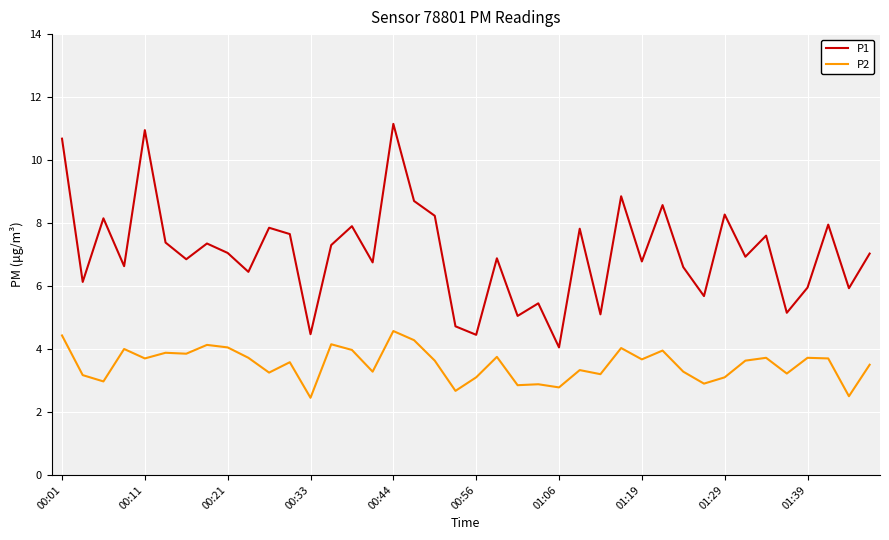

What is the lowest value of the P2 series?

2.5